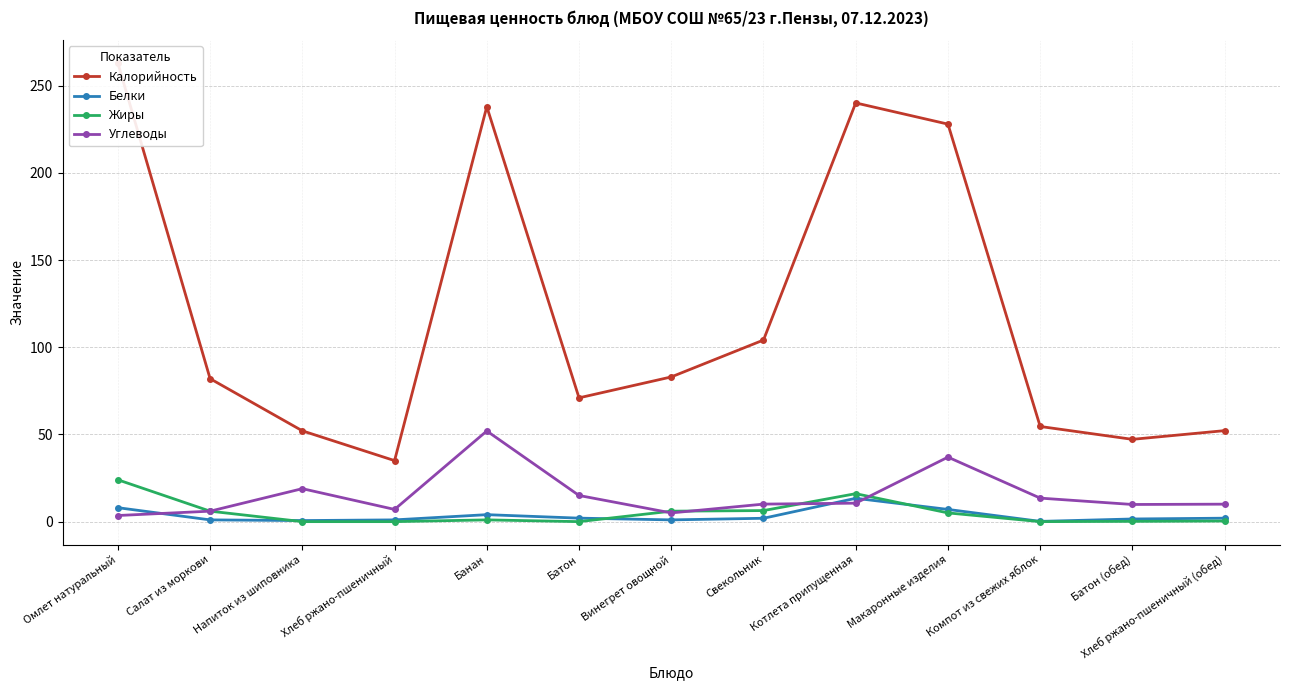

Reading left to right, what are all the values shown in this chart?

Калорийность: Омлет натуральный=263.0	Салат из моркови=82.0	Напиток из шиповника=52.1	Хлеб ржано-пшеничный=35.0	Банан=238.0	Батон=71.0	Винегрет овощной=83.0	Свекольник=104.2	Котлета припущенная=240.2	Макаронные изделия=228.0	Компот из свежих яблок=54.6	Батон (обед)=47.2	Хлеб ржано-пшеничный (обед)=52.2
Белки: Омлет натуральный=8.0	Салат из моркови=1.0	Напиток из шиповника=0.6	Хлеб ржано-пшеничный=1.0	Банан=4.0	Батон=2.0	Винегрет овощной=1.0	Свекольник=1.9	Котлета припущенная=13.4	Макаронные изделия=7.0	Компот из свежих яблок=0.1	Батон (обед)=1.5	Хлеб ржано-пшеничный (обед)=2.0
Жиры: Омлет натуральный=24.0	Салат из моркови=6.0	Напиток из шиповника=0.0	Хлеб ржано-пшеничный=0.0	Банан=1.0	Батон=0.0	Винегрет овощной=6.0	Свекольник=6.3	Котлета припущенная=16.0	Макаронные изделия=5.0	Компот из свежих яблок=0.0	Батон (обед)=0.2	Хлеб ржано-пшеничный (обед)=0.4
Углеводы: Омлет натуральный=3.5	Салат из моркови=6.0	Напиток из шиповника=18.9	Хлеб ржано-пшеничный=7.0	Банан=52.0	Батон=15.0	Винегрет овощной=5.0	Свекольник=10.1	Котлета припущенная=10.6	Макаронные изделия=37.0	Компот из свежих яблок=13.5	Батон (обед)=9.8	Хлеб ржано-пшеничный (обед)=10.0